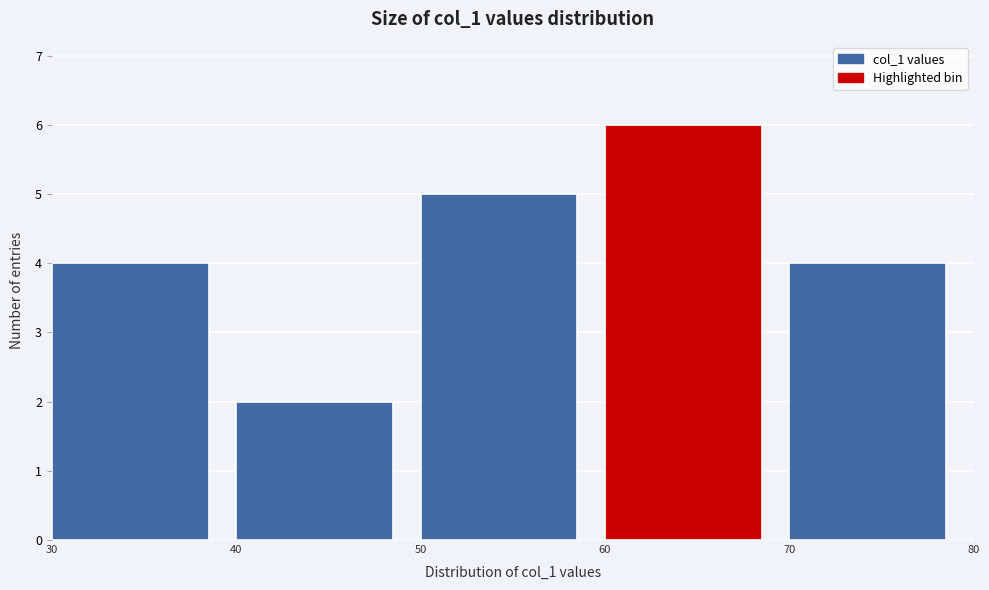

Reading left to right, transcribe this chart: for each bar, give the range it covers on the x-axis and its height. The values are not printed on the chart, so give them approximately, as read against the axis.

30 to 40: 4
40 to 50: 2
50 to 60: 5
60 to 70: 6
70 to 80: 4